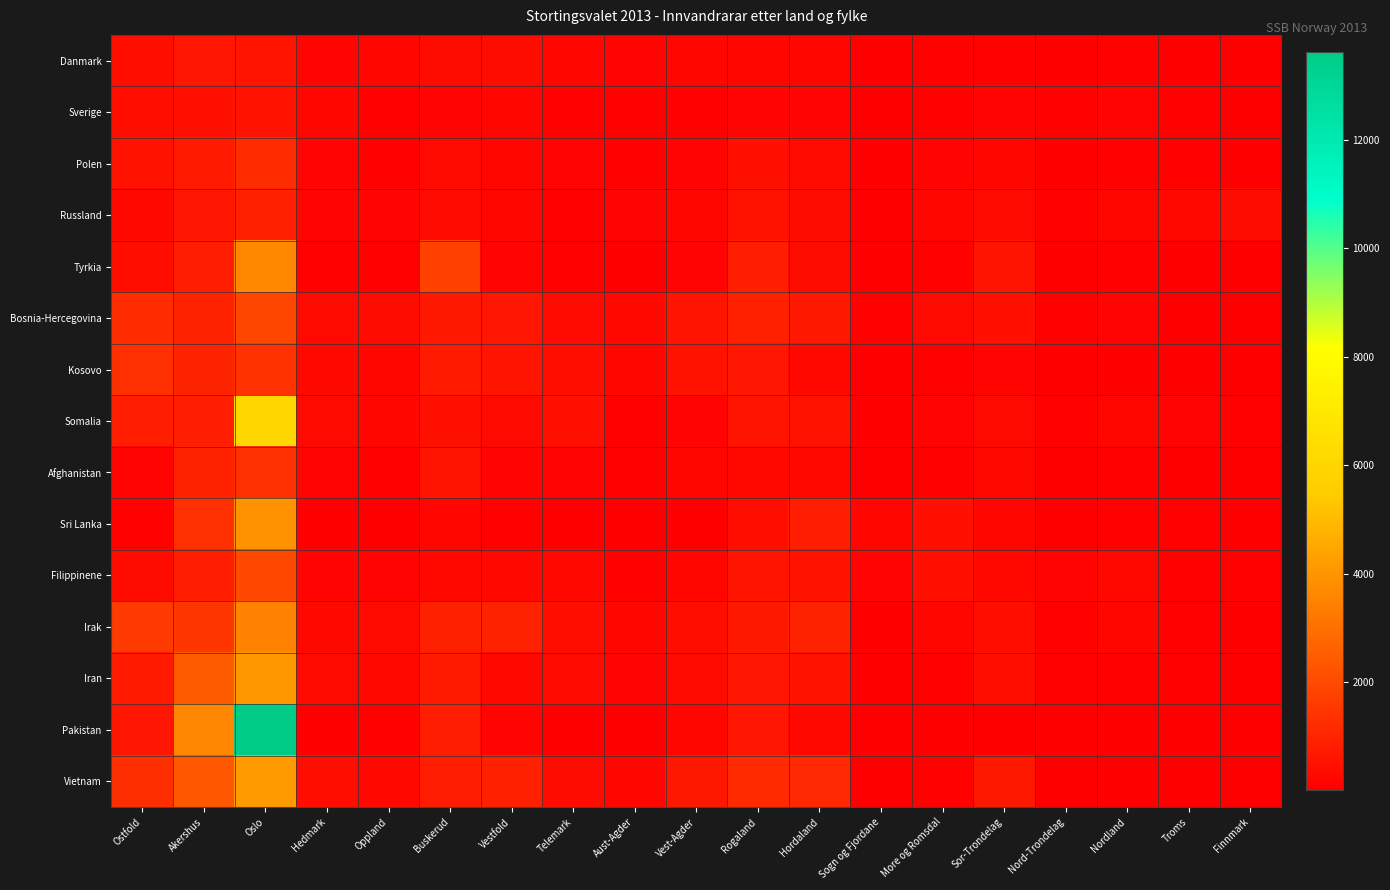

What is the difference between the highest and lowest values at Aust-Agder?

246